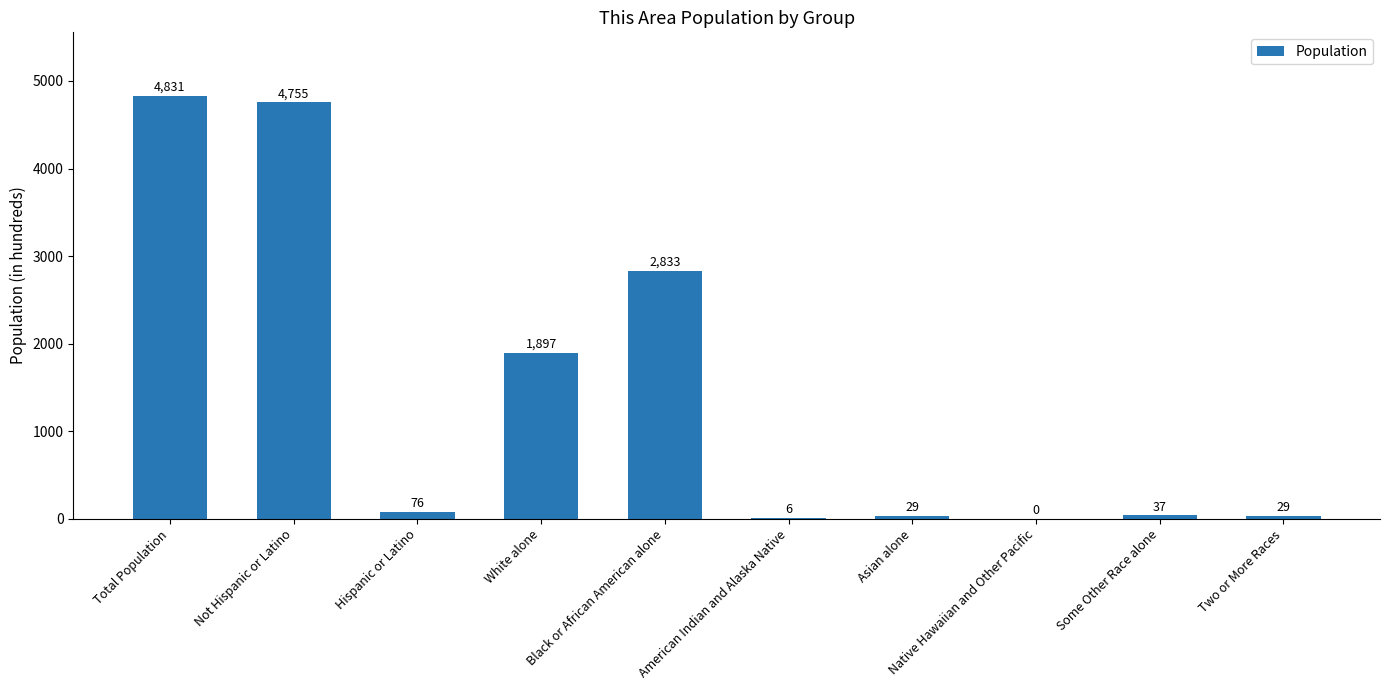

How many positive values are there?

9